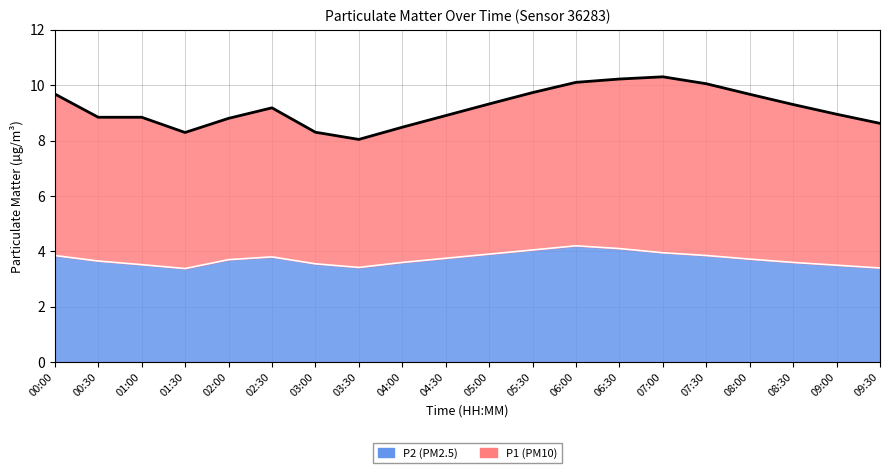

What position from the right is 00:30?

19